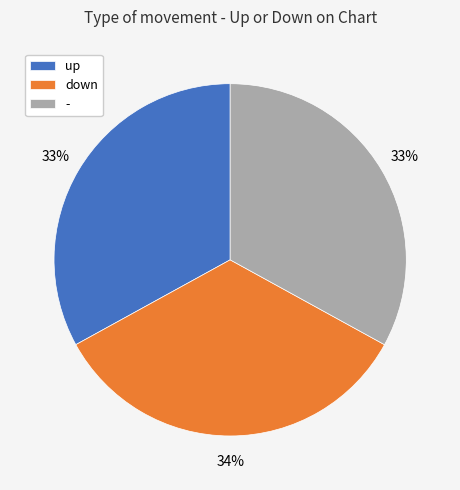

To the nearest percent, what is the average slice percentage?

33%